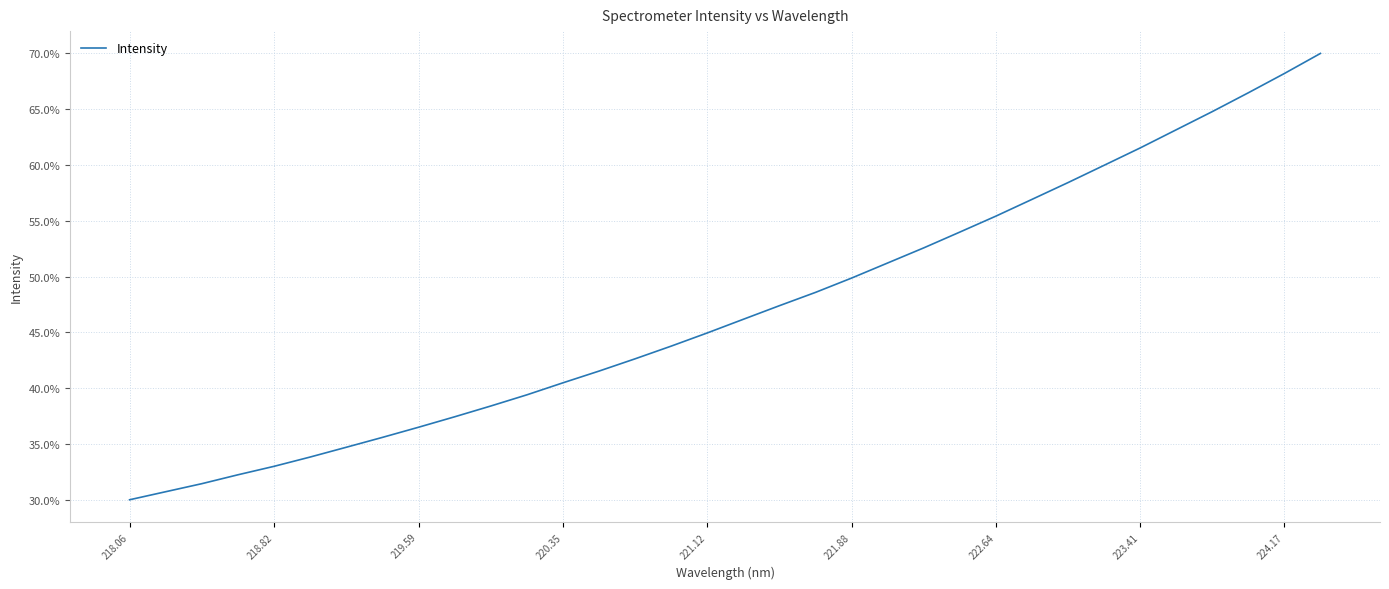

Count the number of categories in the chart.

34